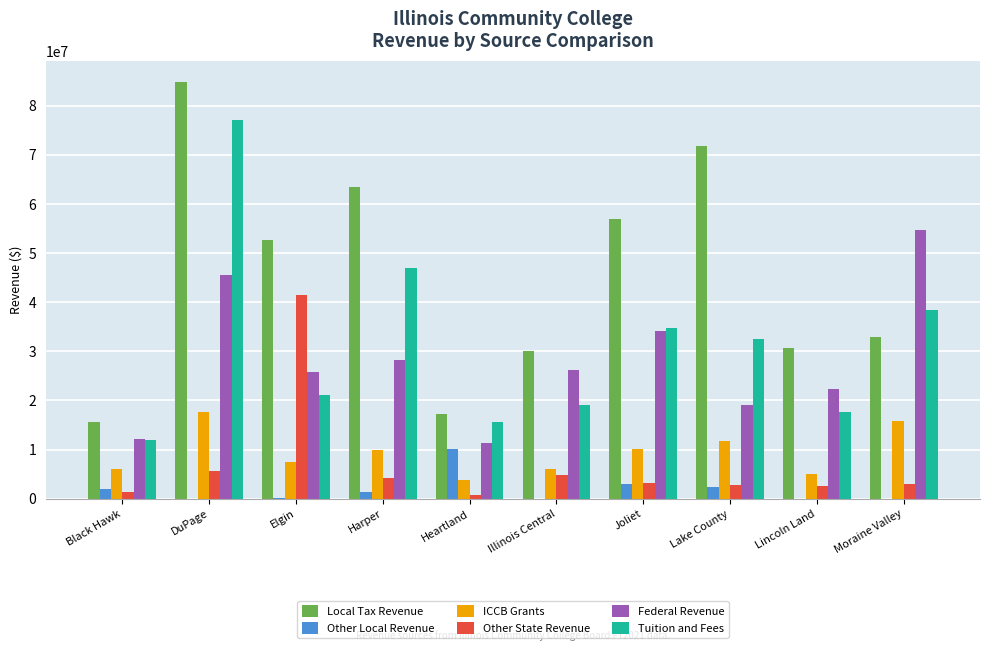

Which series changed the most between Lake County and Moraine Valley?

Local Tax Revenue